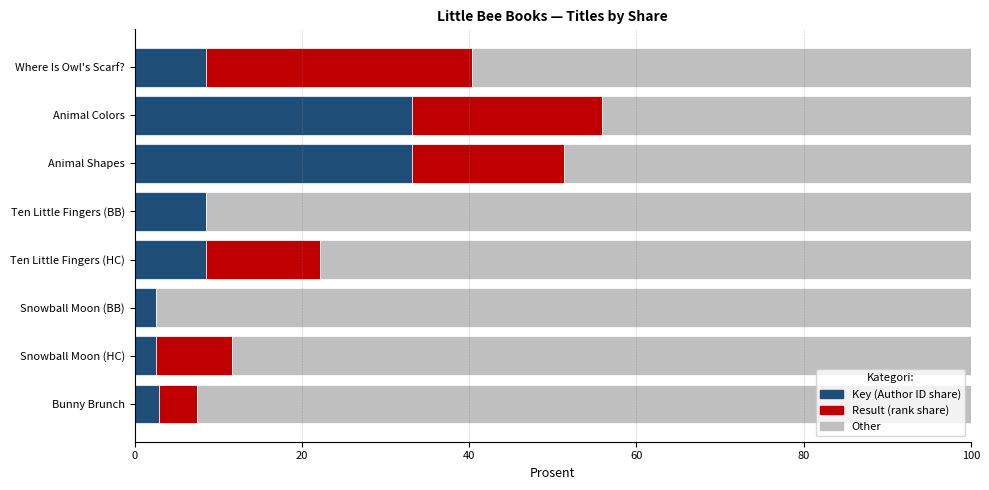

The Key (Author ID share) series shows 59.3 at Animal Colors. True or false?

False